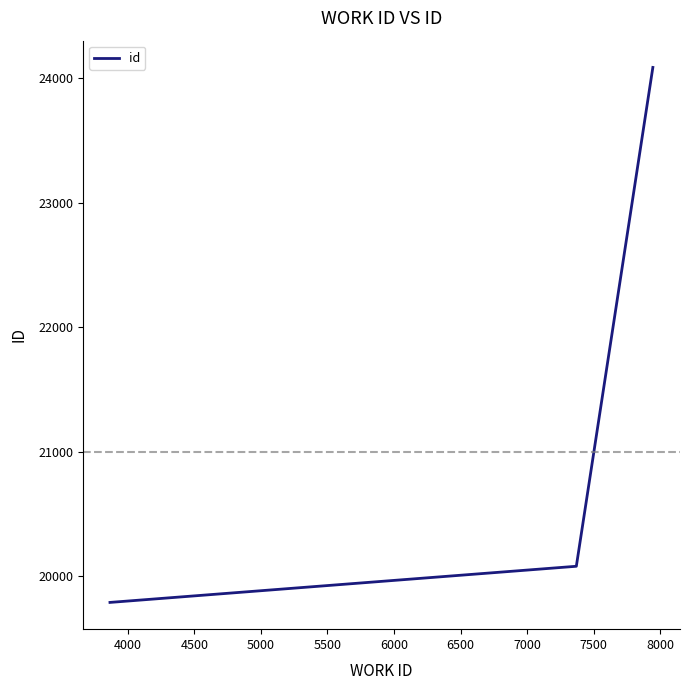

Reading left to right, transcribe all the data shown in this chart.

19792	20082	24084